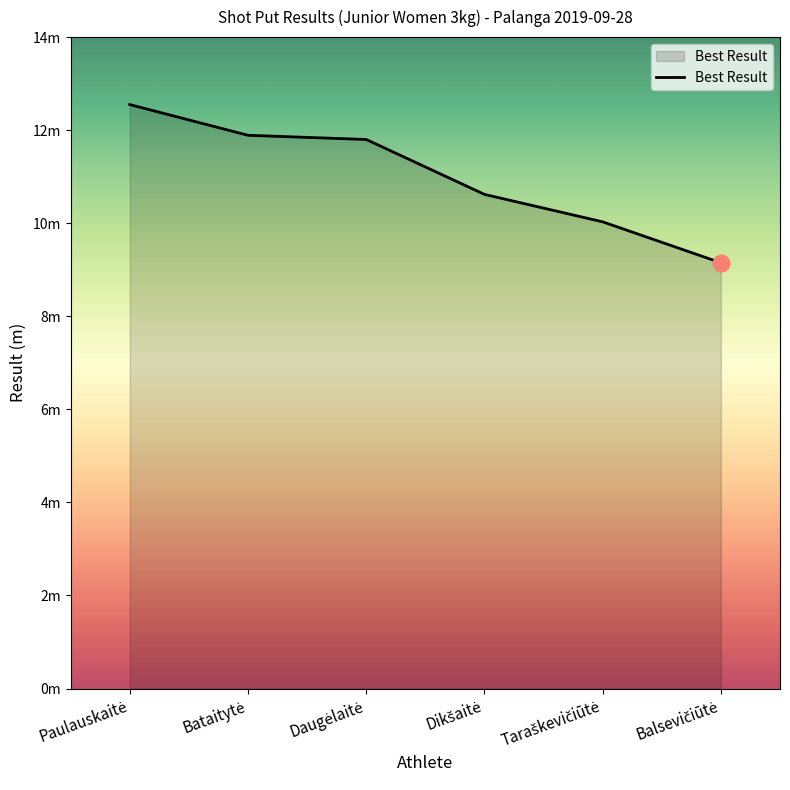

Does the chart have visible grid lines?

No